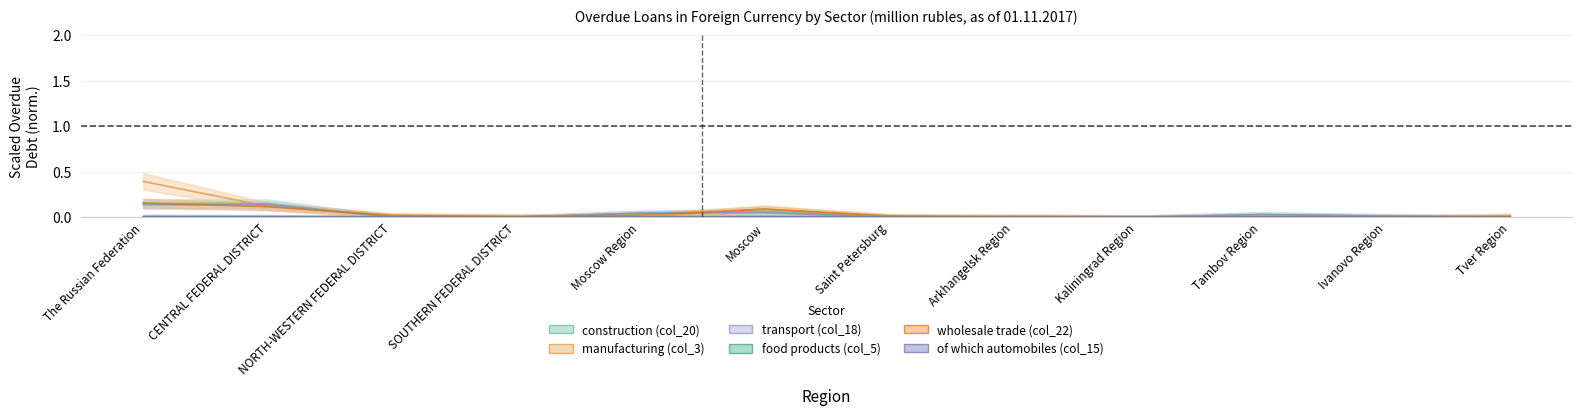

At which label does wholesale trade (col_22) reach its peak?

The Russian Federation